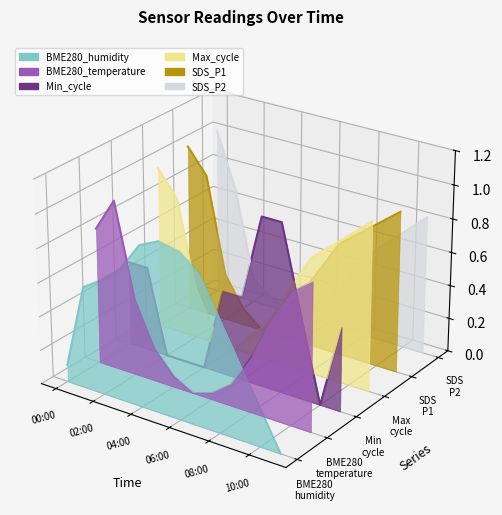

How many distinct data groups are displayed?

6